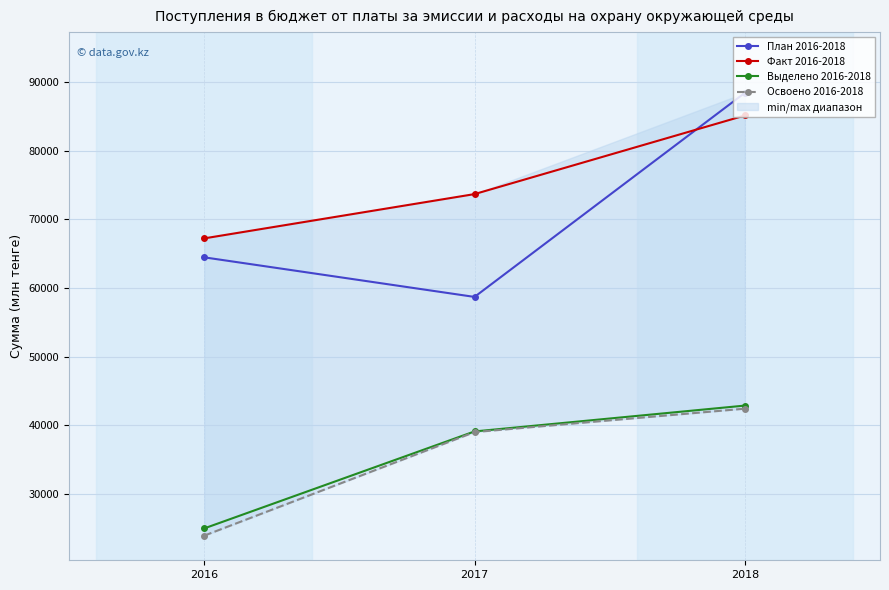

What is the sum of the Факт 2016-2018 values at 2016 and 2018?

152340.8